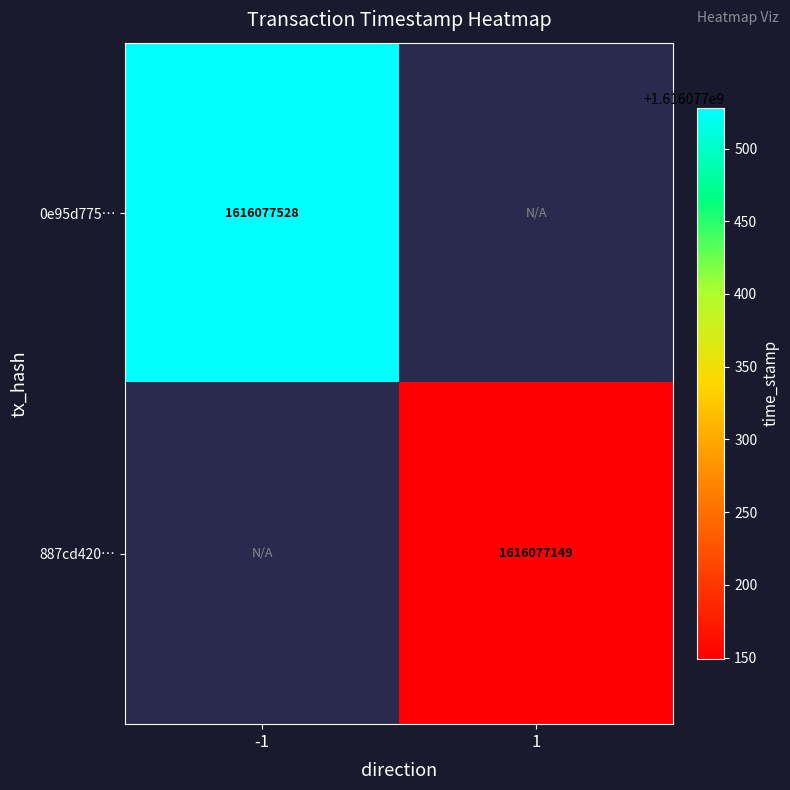

Reading left to right, list all the values displayed in this chart.

0e95d775e72803061c6dc49afea6b4198dec504: -1	1616077528
887cd420910b05ccde3e8a63315c31309f0dc98: 1	1616077149